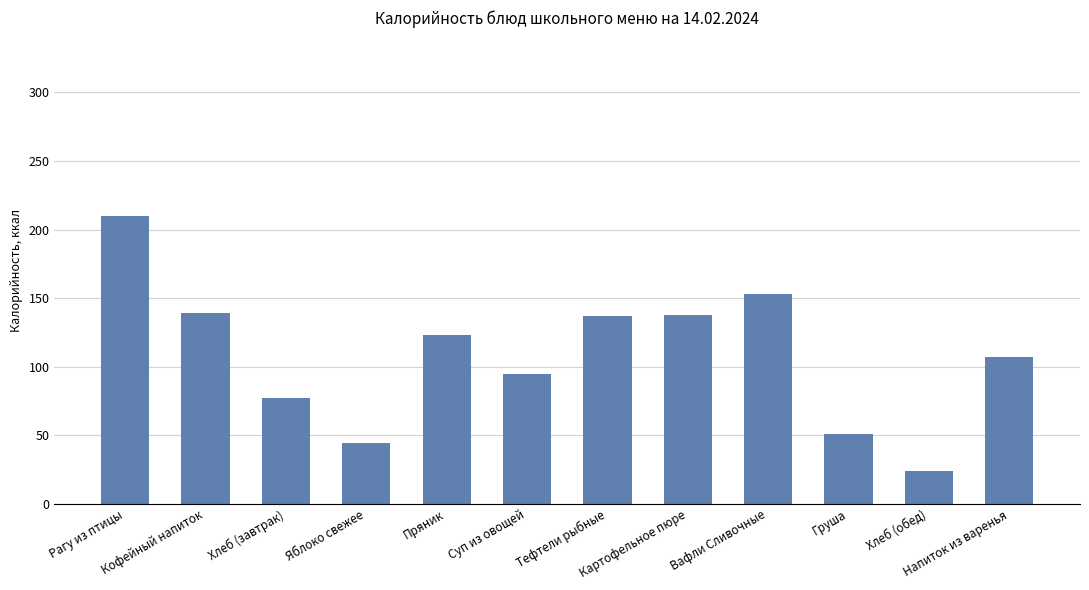

What is the sum of all values?

1298